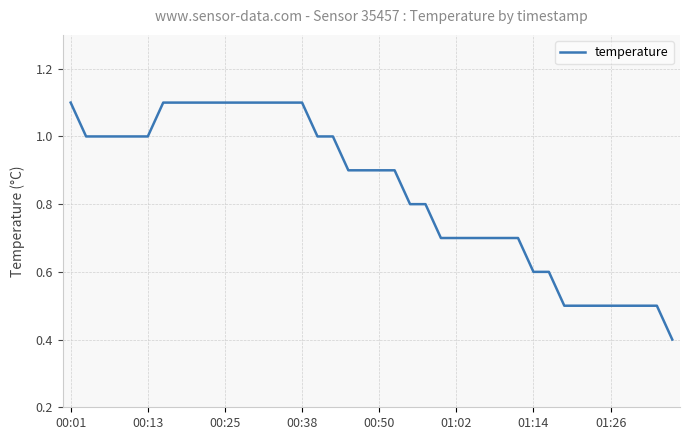

What is the difference between the second highest and minimum values?

0.7